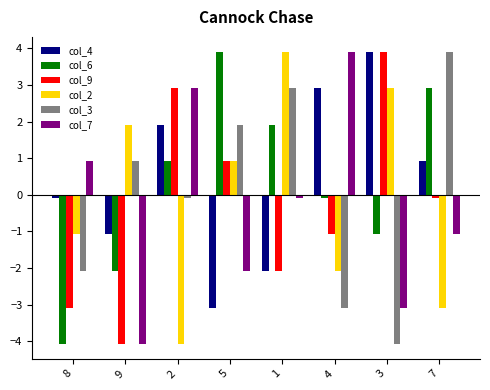

At which label does col_6 first exceed 0?

2